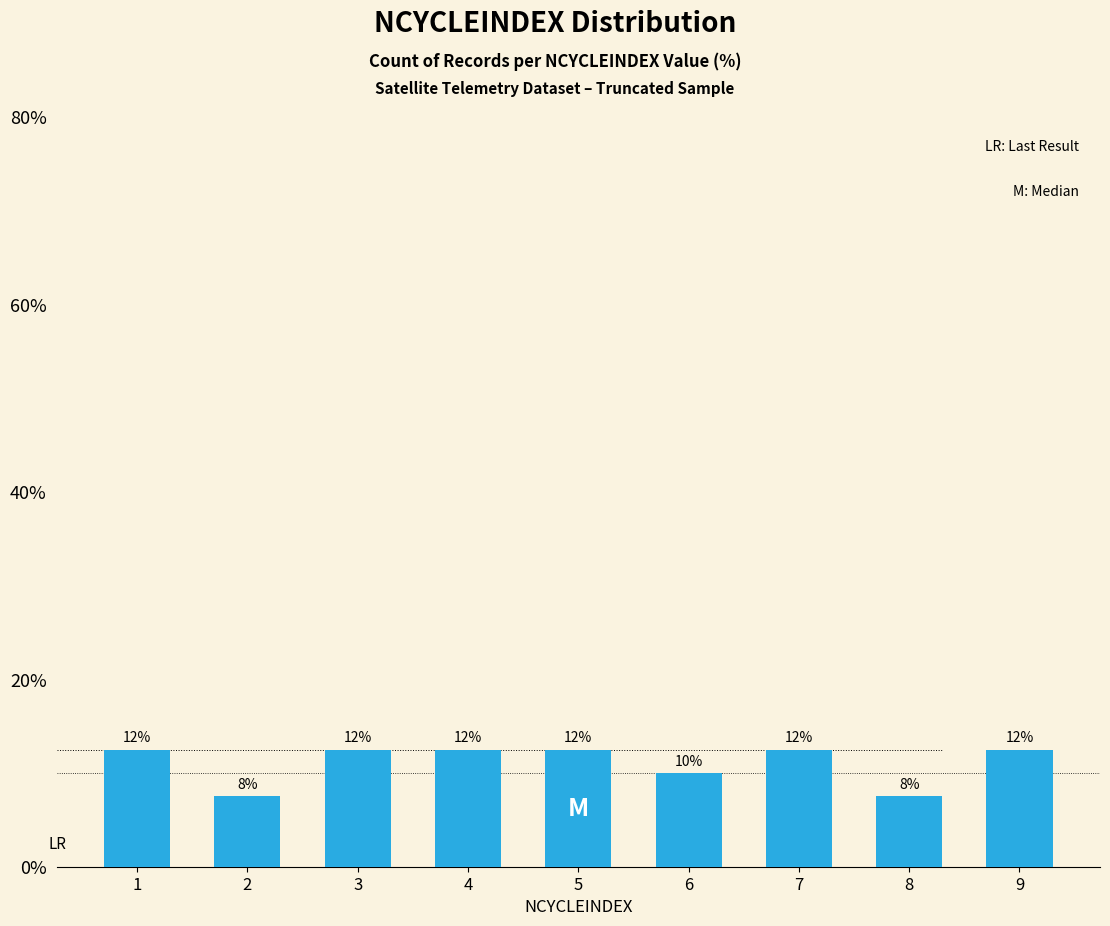

Does the chart contain any negative values?

No